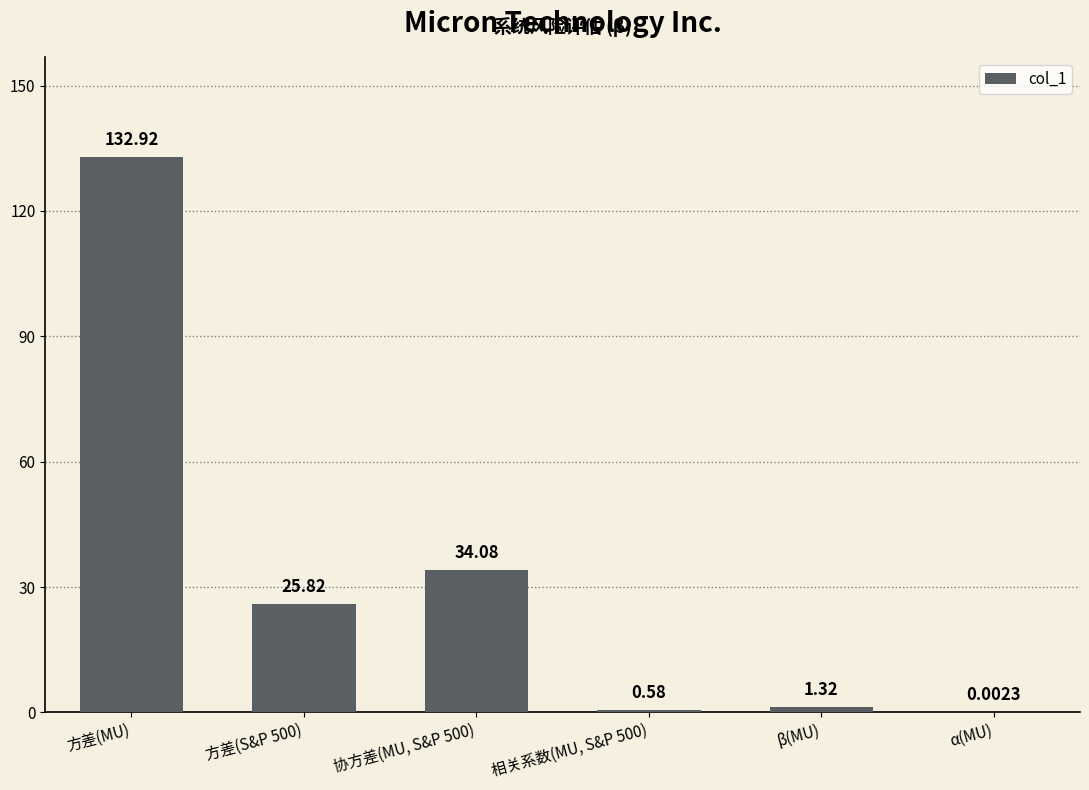

The value at 方差(S&P 500) is 25.8. True or false?

True